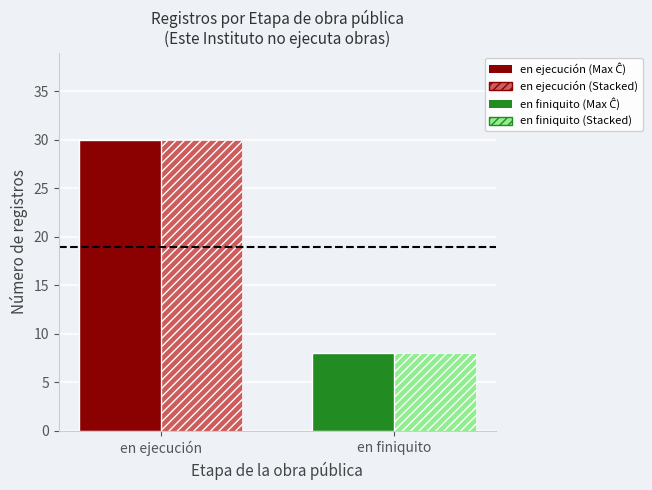

What is the smallest value displayed?

8